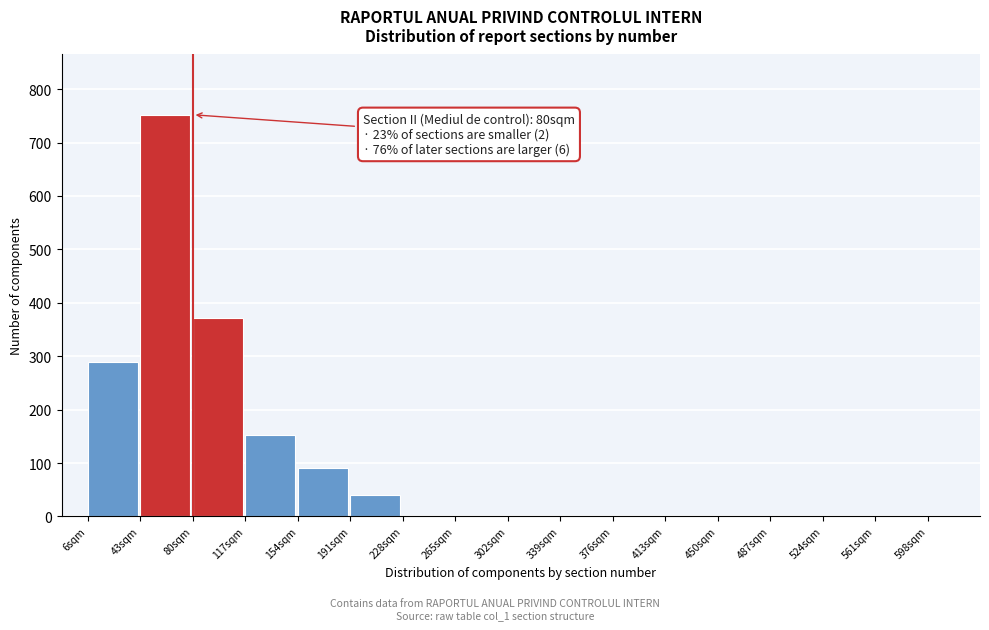

Reading right to left, what are all the values shown in this chart?

598sqm=0	561sqm=0	524sqm=0	487sqm=0	450sqm=0	413sqm=0	376sqm=0	339sqm=0	302sqm=0	265sqm=0	228sqm=0	191sqm=40	154sqm=91	117sqm=152	80sqm=372	43sqm=752	6sqm=289